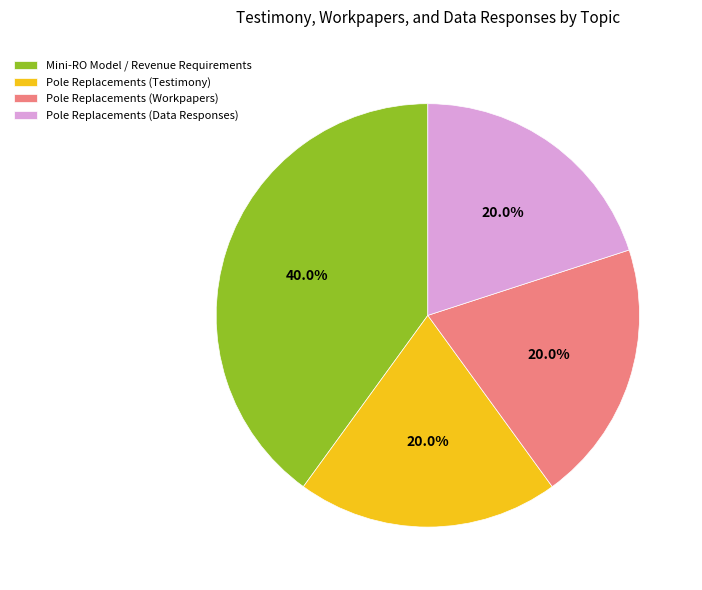

Is there a majority slice in this chart?

No